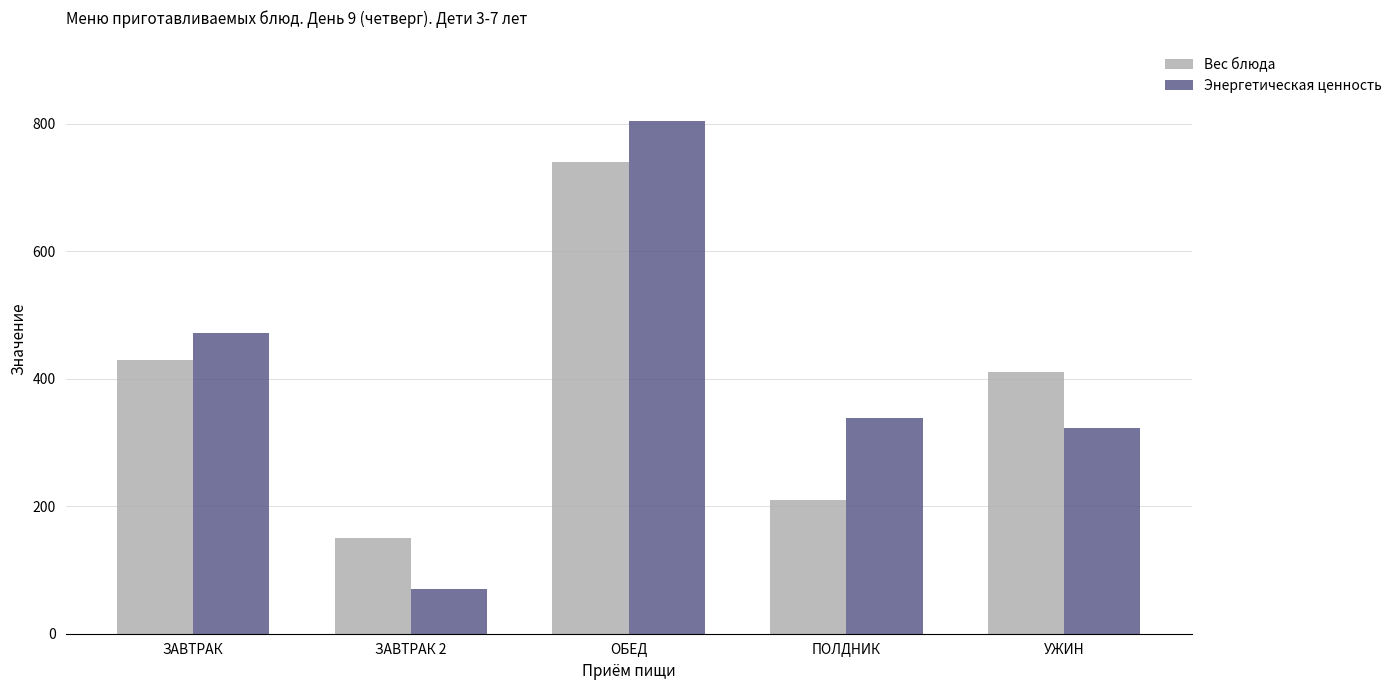

What are all the series names shown in the legend?

Вес блюда, Энергетическая ценность